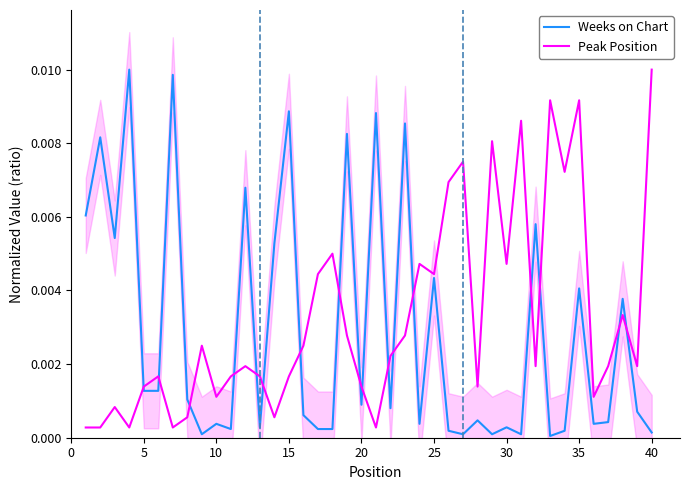

Is the value of Weeks on Chart at 5 greater than the value of Peak Position at 15?

No